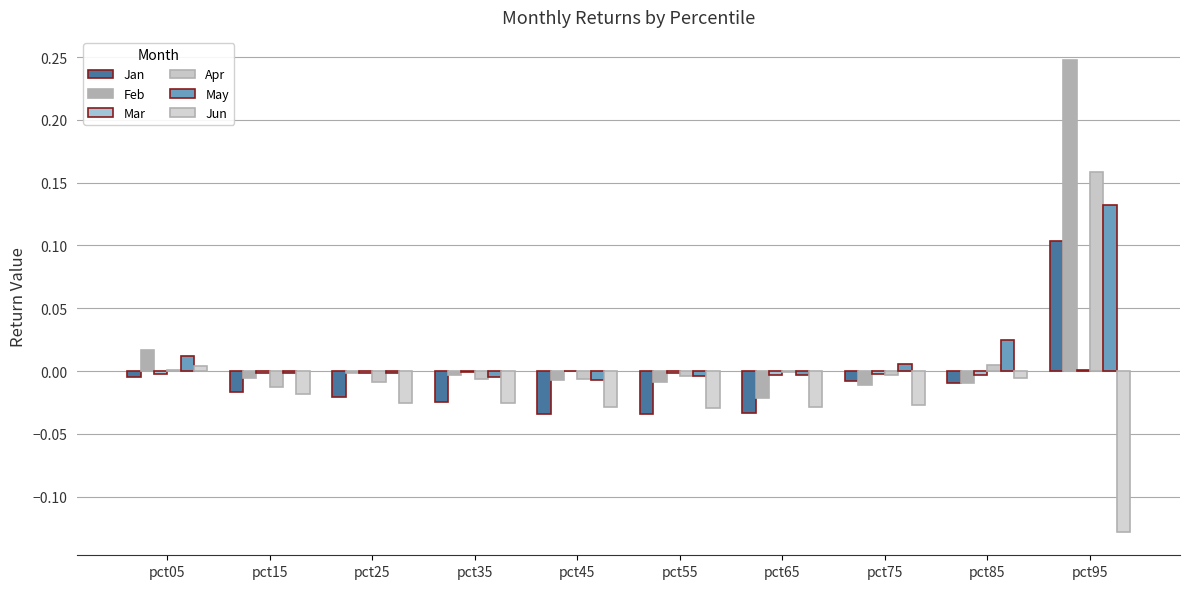

Are the bars horizontal?

No